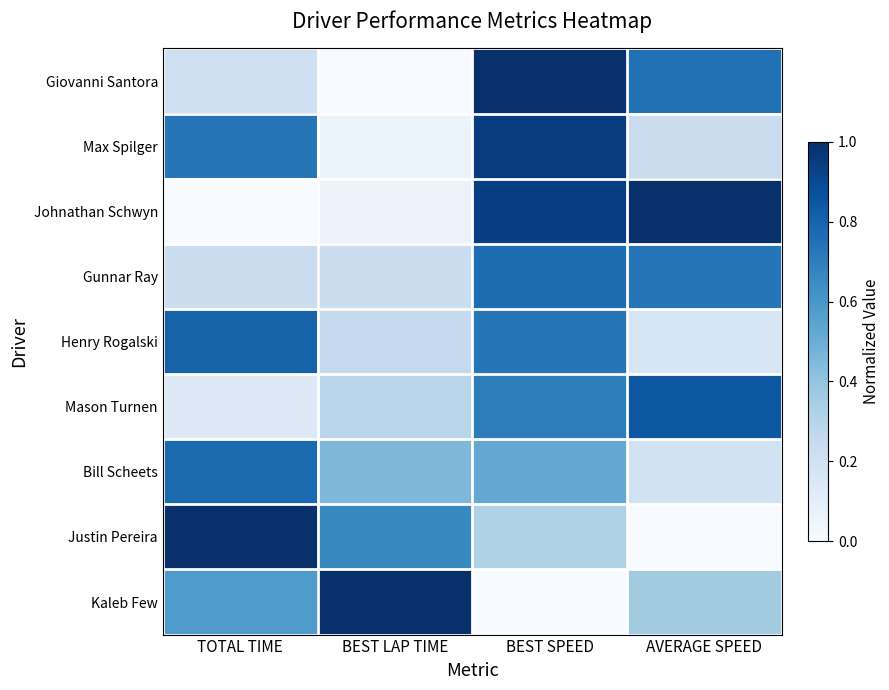

At how many categories does at least one series exceed 0?

4